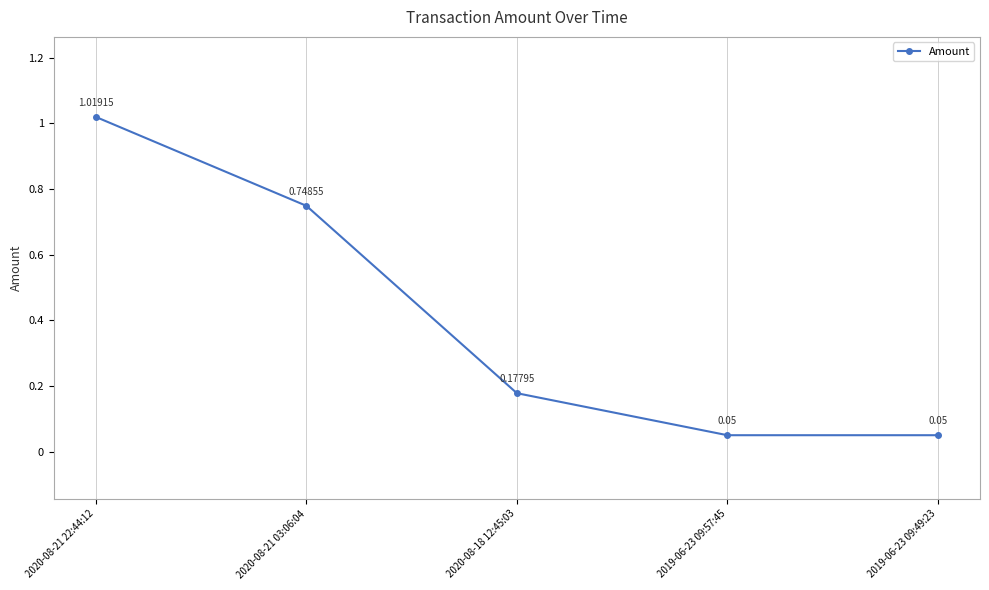

What is the average value?

0.4